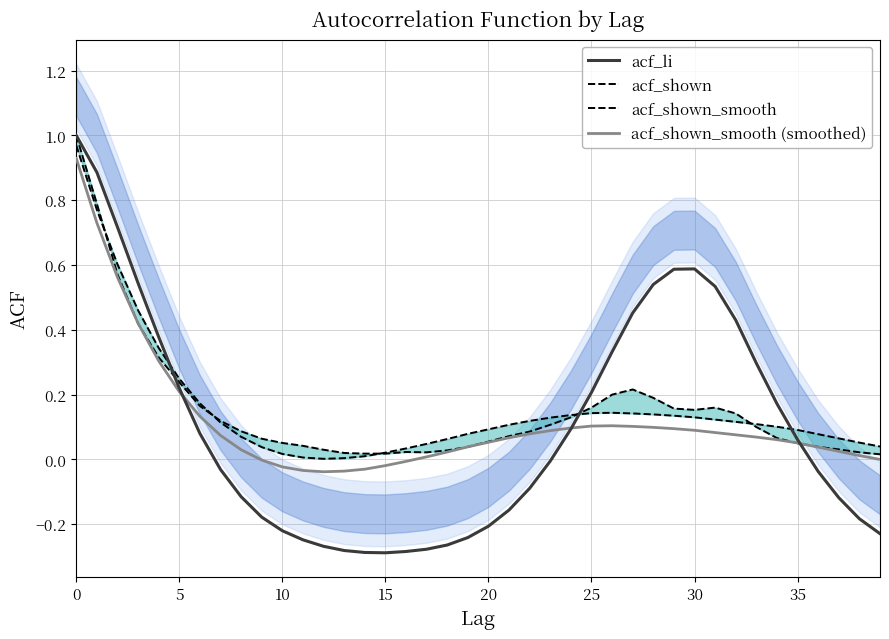

Is it true that acf_shown_smooth (smoothed) equals 0.0 at 38?

True